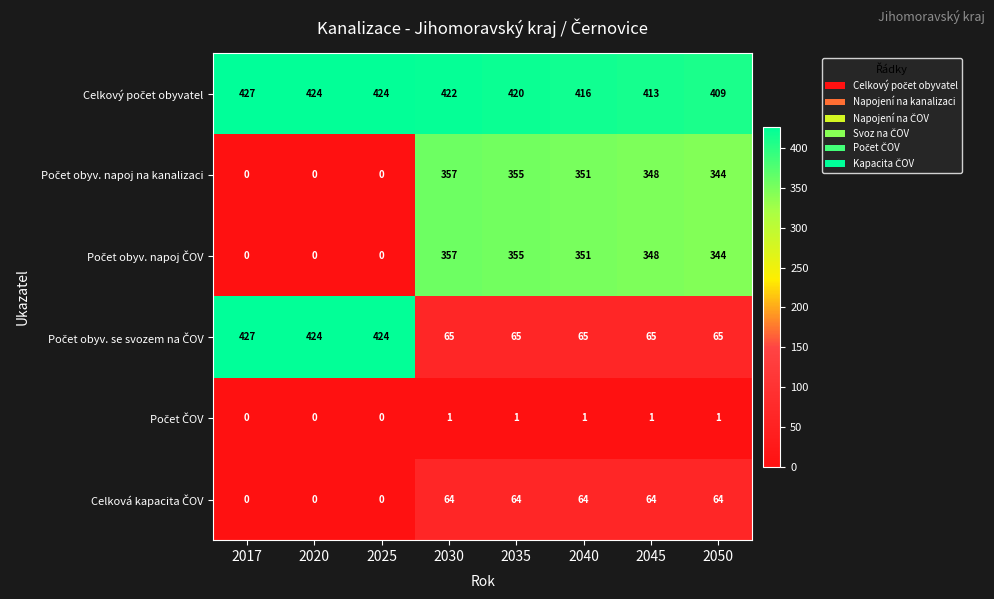

What is the difference between the highest and lowest values at 2050?

408